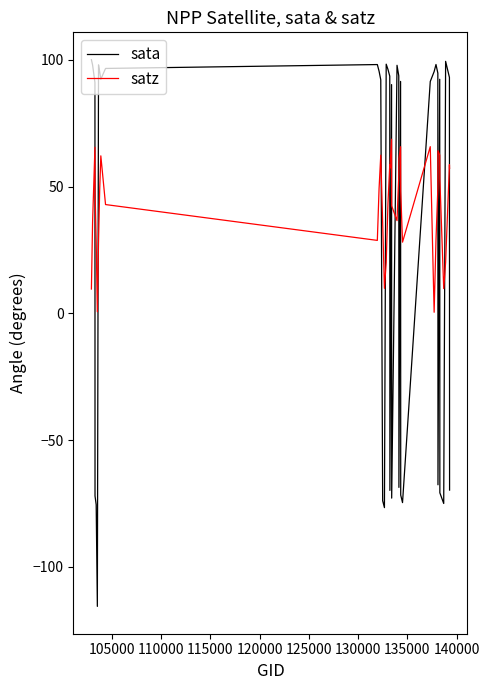

What is the difference between the maximum and minimum values in the satz series?

68.3